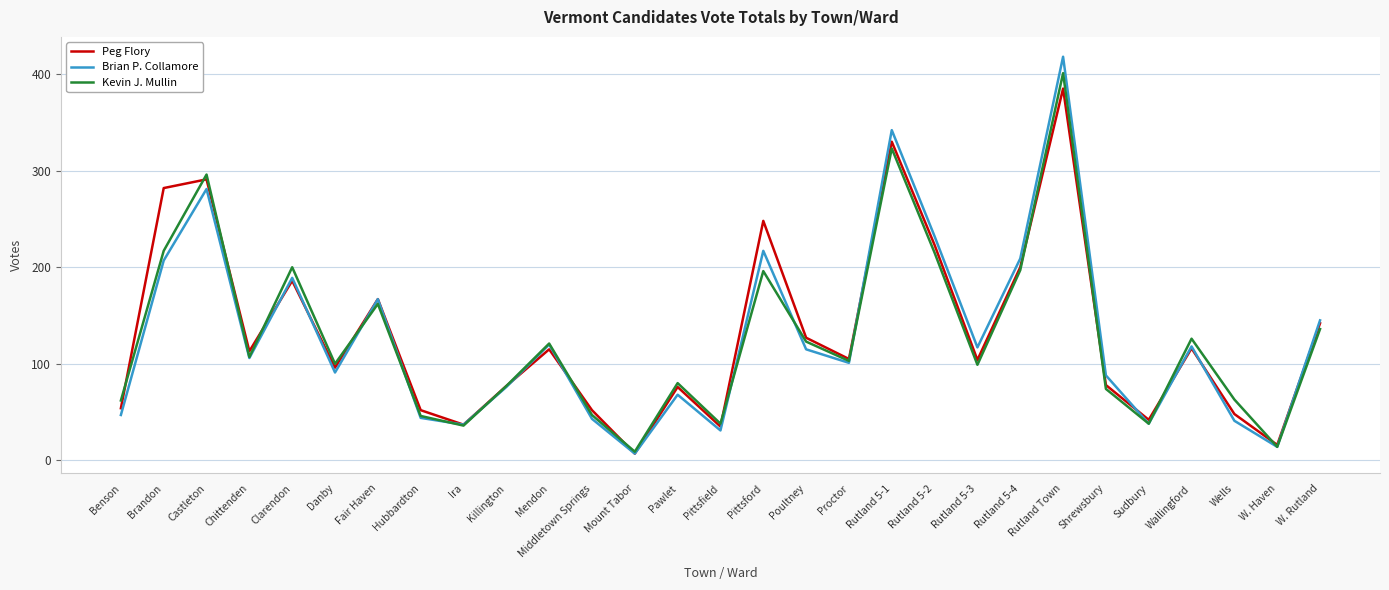

What is the average value of the Peg Flory series?

131